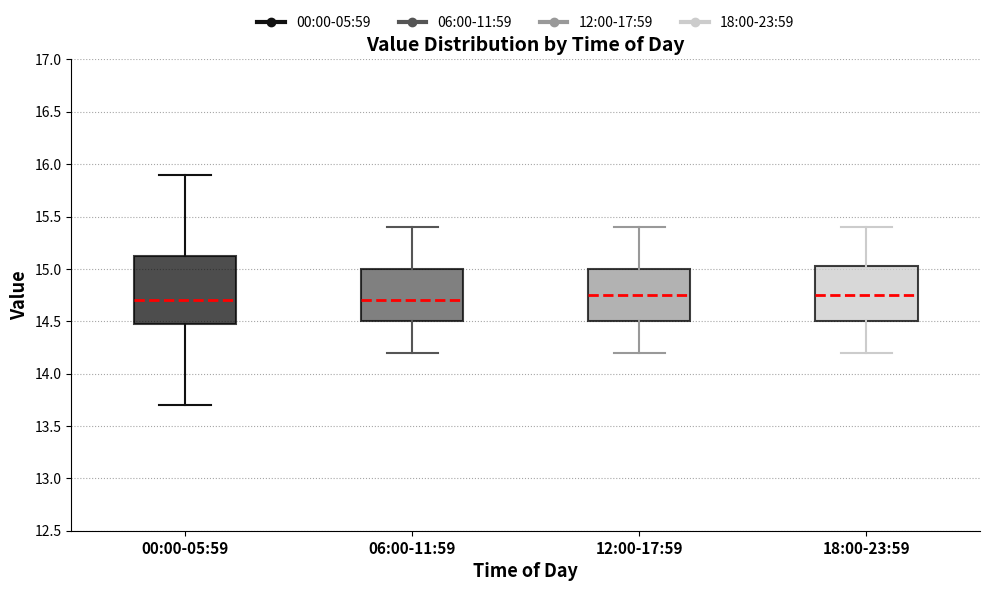

Where is the upper edge of the box for 12:00-17:59 on the y-axis? The values are not printed on the chart, so give them approximately, as read against the axis.

15.00